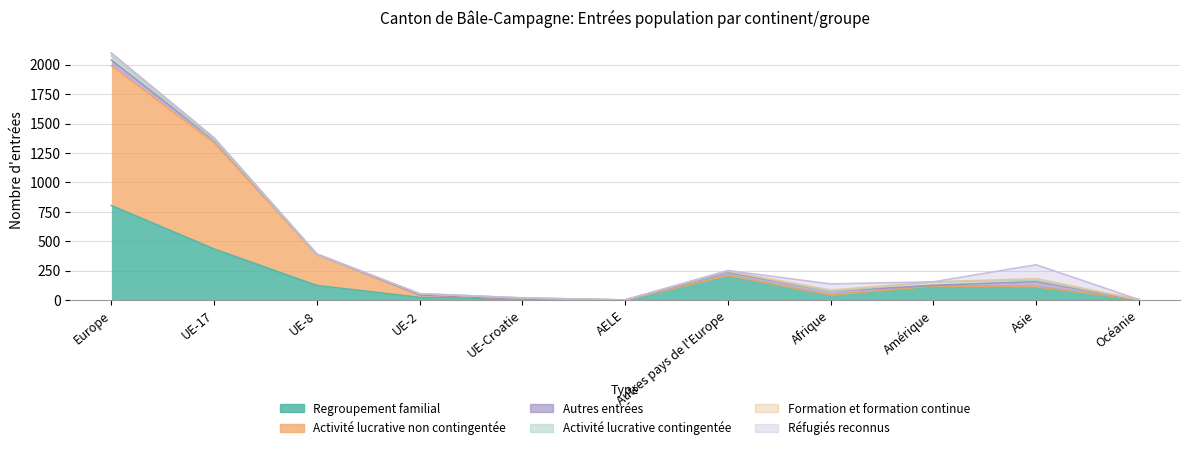

What is the difference between the second highest and second lowest values in the Regroupement familial series?

430